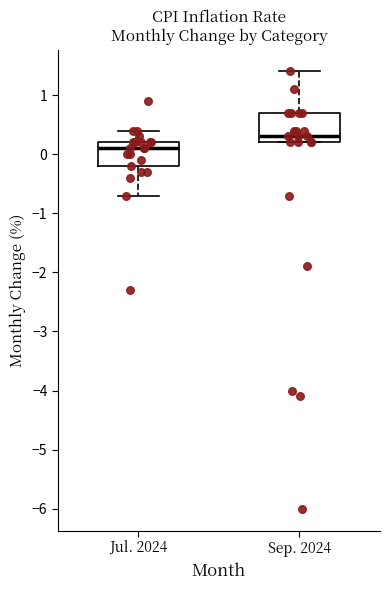

Reading left to right, transcribe this box plot: for each box, give where its median line is, the range the box spans, and where its two whiskers end, as read against the y-axis. The values are not printed on the chart, so give them approximately, as read against the axis.

Jul. 2024: median 0.1, box -0.2 to 0.2, whiskers -0.7 to 0.4
Sep. 2024: median 0.3, box 0.2 to 0.7, whiskers 0.2 to 1.4